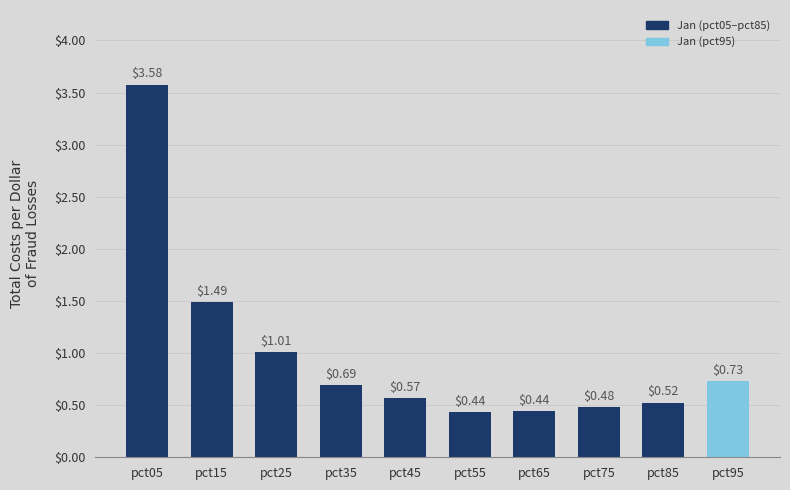

What is the difference between the values at pct15 and pct05?

2.1